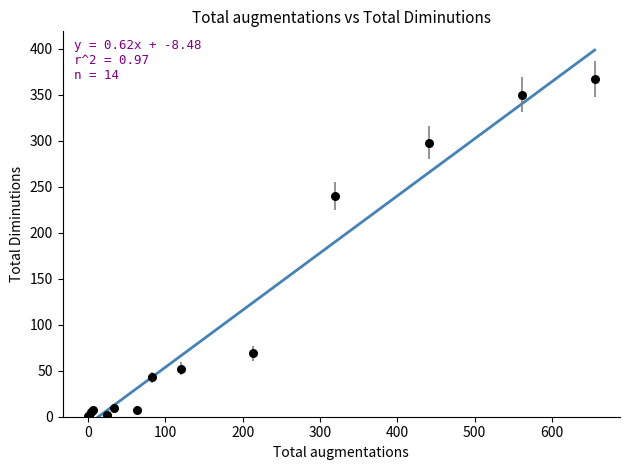

What Y value in the scatter plot is closest to 184?

240